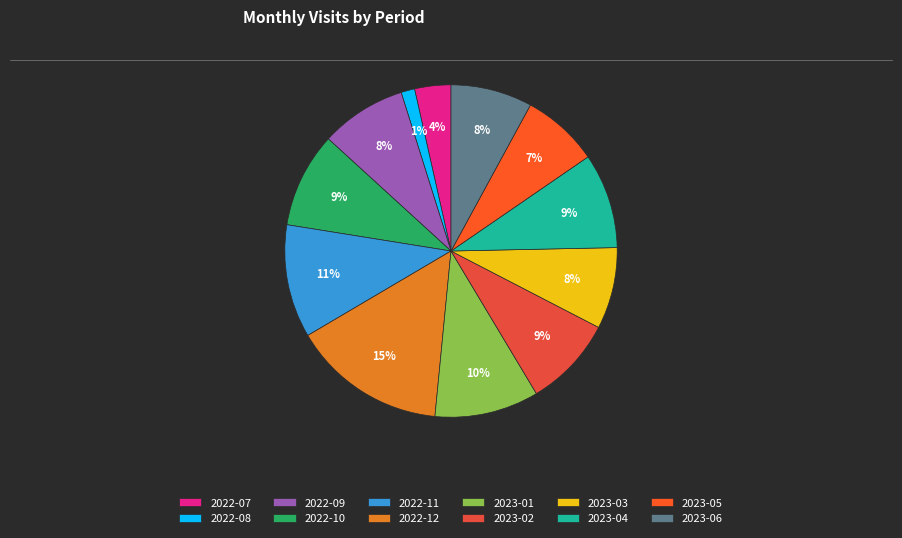

Count the number of slices in the pie.

12